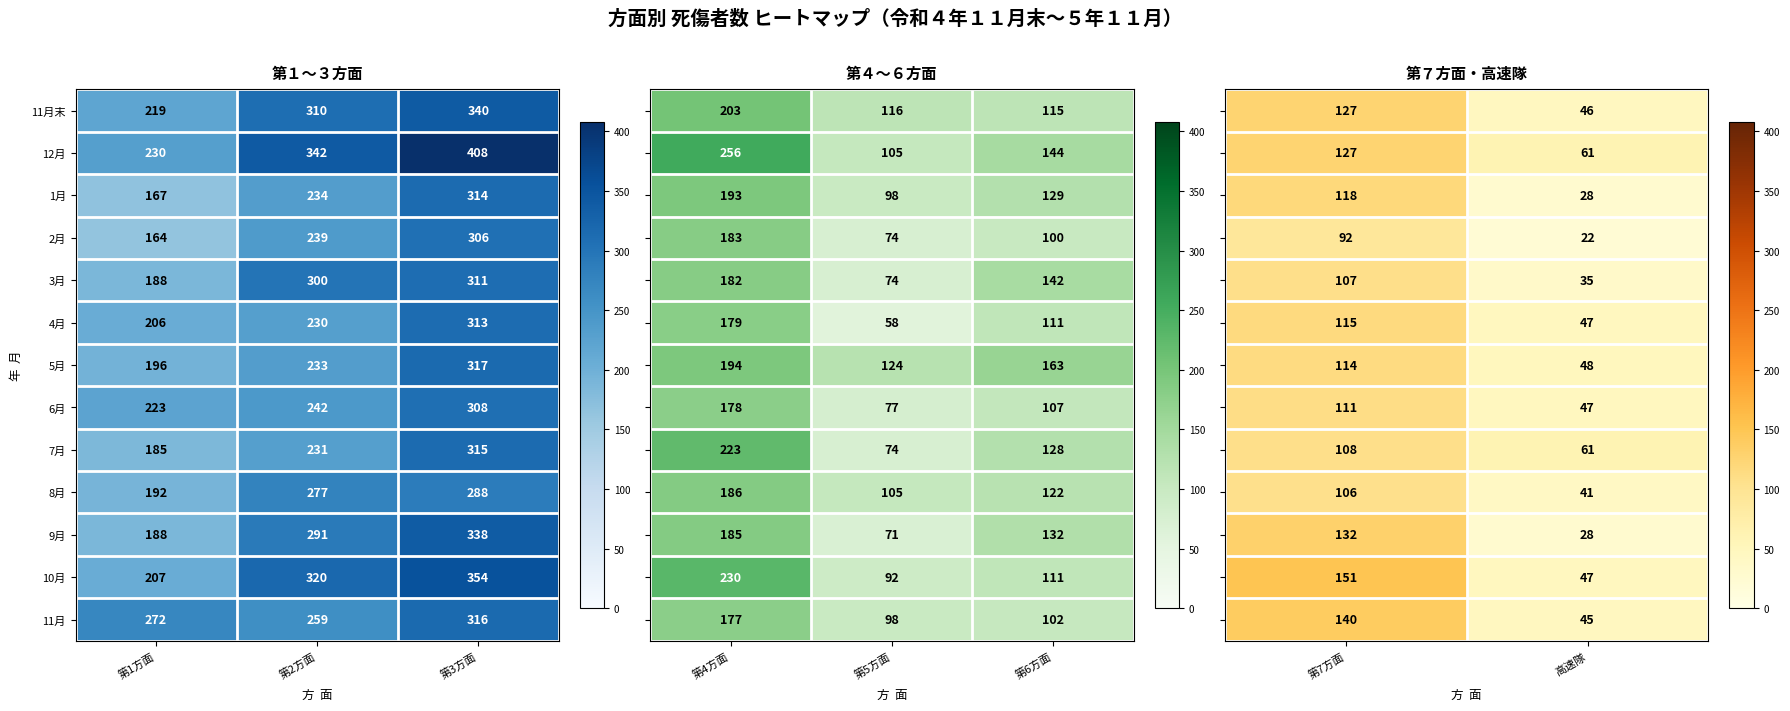

The value of 3月 at 第3方面 is 311. True or false?

True